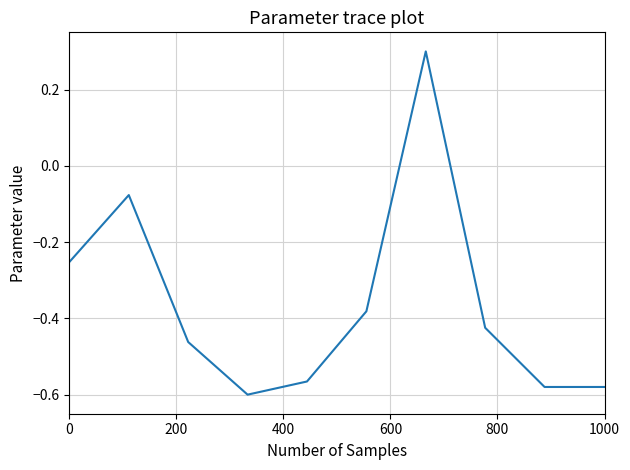

What is the greatest value displayed?

0.3